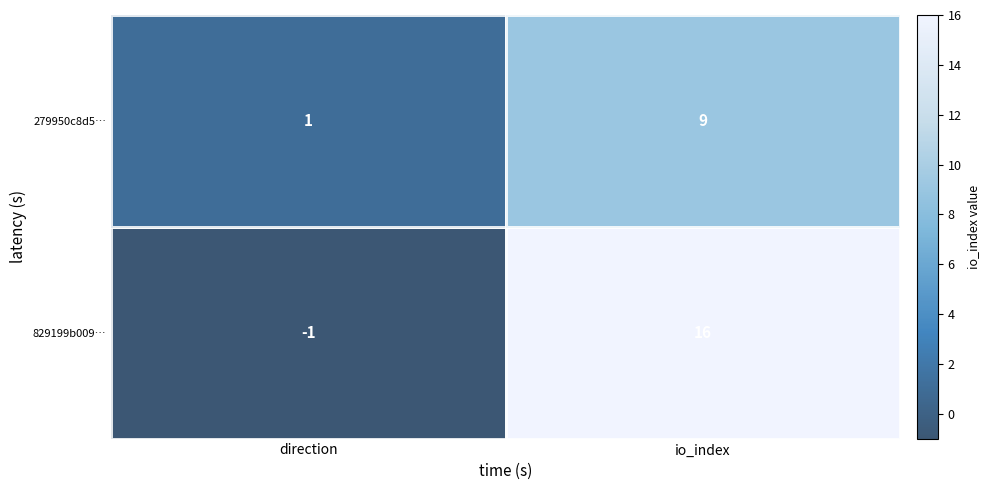

The value of 279950c8d5… at io_index is 15. True or false?

False